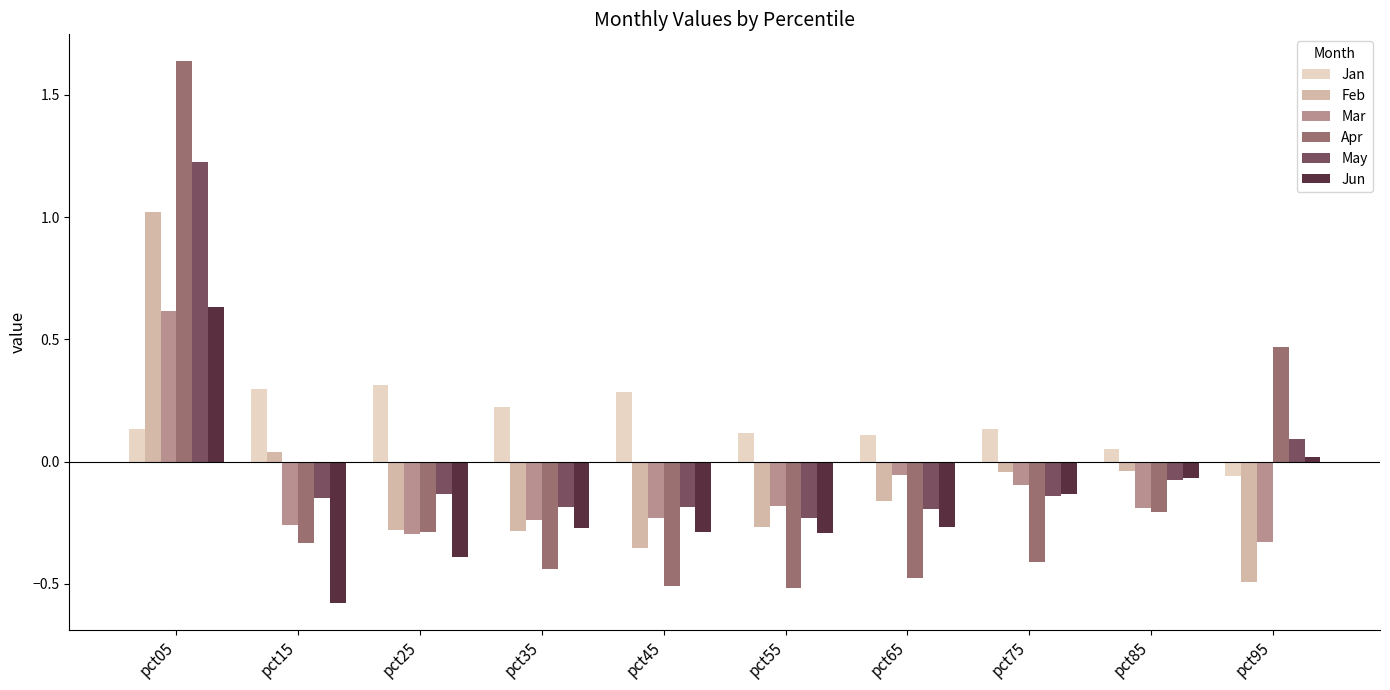

Which category has the lowest value in the Feb series?

pct95